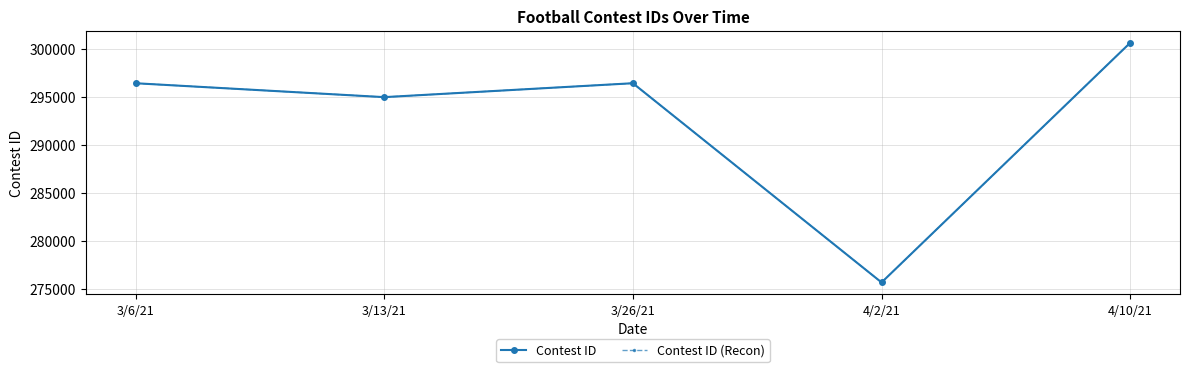

Does the chart display data point markers on the line(s)?

Yes